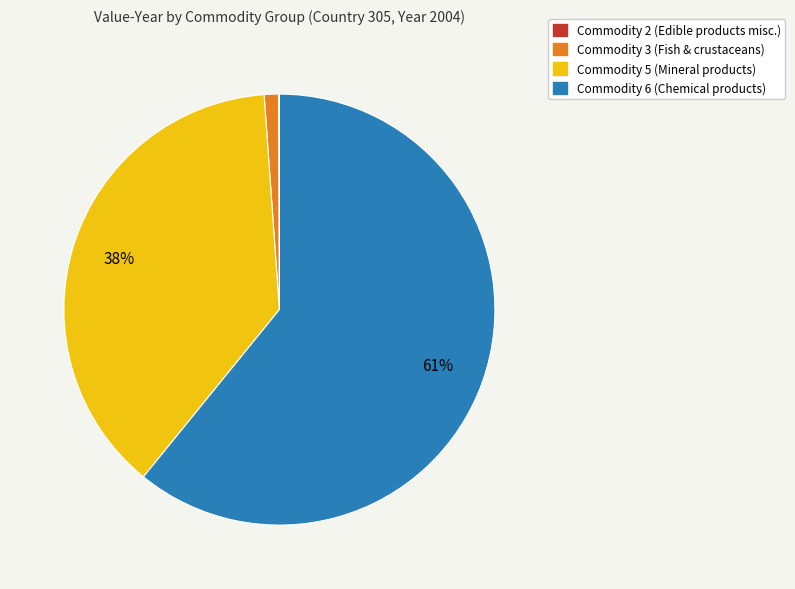

To the nearest percent, what is the average slice percentage?

25%